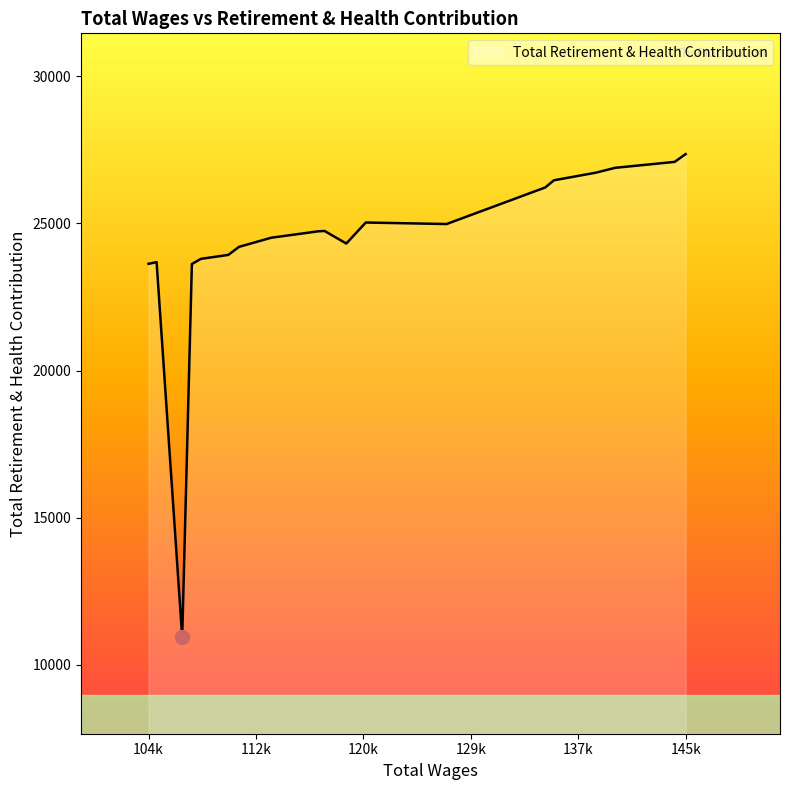

What is the minimum value shown in the chart?

10943